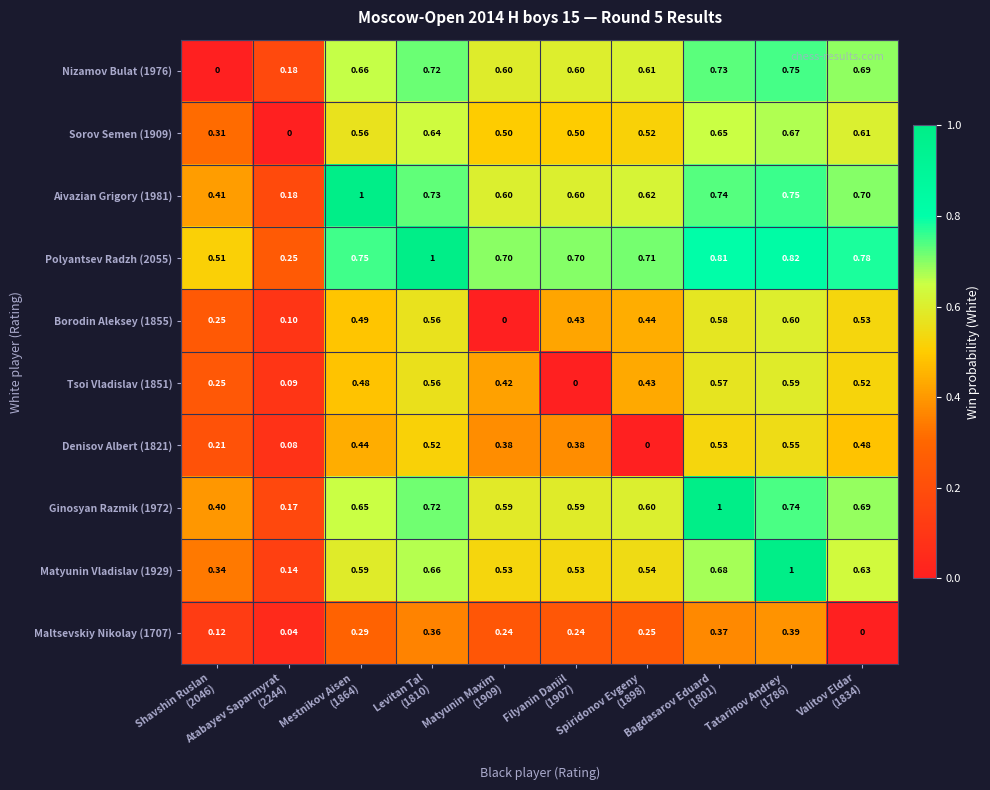

Reading left to right, extract all data points from this chart.

Nizamov Bulat (1976): Shavshin Ruslan
(2046)=0.0	Atabayev Saparmyrat
(2244)=0.2	Mestnikov Aisen
(1864)=0.7	Levitan Tal
(1810)=0.7	Matyunin Maxim
(1909)=0.6	Filyanin Daniil
(1907)=0.6	Spiridonov Evgeny
(1898)=0.6	Bagdasarov Eduard
(1801)=0.7	Tatarinov Andrey
(1786)=0.8	Valitov Eldar
(1834)=0.7
Sorov Semen (1909): Shavshin Ruslan
(2046)=0.3	Atabayev Saparmyrat
(2244)=0.0	Mestnikov Aisen
(1864)=0.6	Levitan Tal
(1810)=0.6	Matyunin Maxim
(1909)=0.5	Filyanin Daniil
(1907)=0.5	Spiridonov Evgeny
(1898)=0.5	Bagdasarov Eduard
(1801)=0.7	Tatarinov Andrey
(1786)=0.7	Valitov Eldar
(1834)=0.6
Aivazian Grigory (1981): Shavshin Ruslan
(2046)=0.4	Atabayev Saparmyrat
(2244)=0.2	Mestnikov Aisen
(1864)=1.0	Levitan Tal
(1810)=0.7	Matyunin Maxim
(1909)=0.6	Filyanin Daniil
(1907)=0.6	Spiridonov Evgeny
(1898)=0.6	Bagdasarov Eduard
(1801)=0.7	Tatarinov Andrey
(1786)=0.8	Valitov Eldar
(1834)=0.7
Polyantsev Radzh (2055): Shavshin Ruslan
(2046)=0.5	Atabayev Saparmyrat
(2244)=0.2	Mestnikov Aisen
(1864)=0.8	Levitan Tal
(1810)=1.0	Matyunin Maxim
(1909)=0.7	Filyanin Daniil
(1907)=0.7	Spiridonov Evgeny
(1898)=0.7	Bagdasarov Eduard
(1801)=0.8	Tatarinov Andrey
(1786)=0.8	Valitov Eldar
(1834)=0.8
Borodin Aleksey (1855): Shavshin Ruslan
(2046)=0.2	Atabayev Saparmyrat
(2244)=0.1	Mestnikov Aisen
(1864)=0.5	Levitan Tal
(1810)=0.6	Matyunin Maxim
(1909)=0.0	Filyanin Daniil
(1907)=0.4	Spiridonov Evgeny
(1898)=0.4	Bagdasarov Eduard
(1801)=0.6	Tatarinov Andrey
(1786)=0.6	Valitov Eldar
(1834)=0.5
Tsoi Vladislav (1851): Shavshin Ruslan
(2046)=0.2	Atabayev Saparmyrat
(2244)=0.1	Mestnikov Aisen
(1864)=0.5	Levitan Tal
(1810)=0.6	Matyunin Maxim
(1909)=0.4	Filyanin Daniil
(1907)=0.0	Spiridonov Evgeny
(1898)=0.4	Bagdasarov Eduard
(1801)=0.6	Tatarinov Andrey
(1786)=0.6	Valitov Eldar
(1834)=0.5
Denisov Albert (1821): Shavshin Ruslan
(2046)=0.2	Atabayev Saparmyrat
(2244)=0.1	Mestnikov Aisen
(1864)=0.4	Levitan Tal
(1810)=0.5	Matyunin Maxim
(1909)=0.4	Filyanin Daniil
(1907)=0.4	Spiridonov Evgeny
(1898)=0.0	Bagdasarov Eduard
(1801)=0.5	Tatarinov Andrey
(1786)=0.6	Valitov Eldar
(1834)=0.5
Ginosyan Razmik (1972): Shavshin Ruslan
(2046)=0.4	Atabayev Saparmyrat
(2244)=0.2	Mestnikov Aisen
(1864)=0.7	Levitan Tal
(1810)=0.7	Matyunin Maxim
(1909)=0.6	Filyanin Daniil
(1907)=0.6	Spiridonov Evgeny
(1898)=0.6	Bagdasarov Eduard
(1801)=1.0	Tatarinov Andrey
(1786)=0.7	Valitov Eldar
(1834)=0.7
Matyunin Vladislav (1929): Shavshin Ruslan
(2046)=0.3	Atabayev Saparmyrat
(2244)=0.1	Mestnikov Aisen
(1864)=0.6	Levitan Tal
(1810)=0.7	Matyunin Maxim
(1909)=0.5	Filyanin Daniil
(1907)=0.5	Spiridonov Evgeny
(1898)=0.5	Bagdasarov Eduard
(1801)=0.7	Tatarinov Andrey
(1786)=1.0	Valitov Eldar
(1834)=0.6
Maltsevskiy Nikolay (1707): Shavshin Ruslan
(2046)=0.1	Atabayev Saparmyrat
(2244)=0.0	Mestnikov Aisen
(1864)=0.3	Levitan Tal
(1810)=0.4	Matyunin Maxim
(1909)=0.2	Filyanin Daniil
(1907)=0.2	Spiridonov Evgeny
(1898)=0.2	Bagdasarov Eduard
(1801)=0.4	Tatarinov Andrey
(1786)=0.4	Valitov Eldar
(1834)=0.0